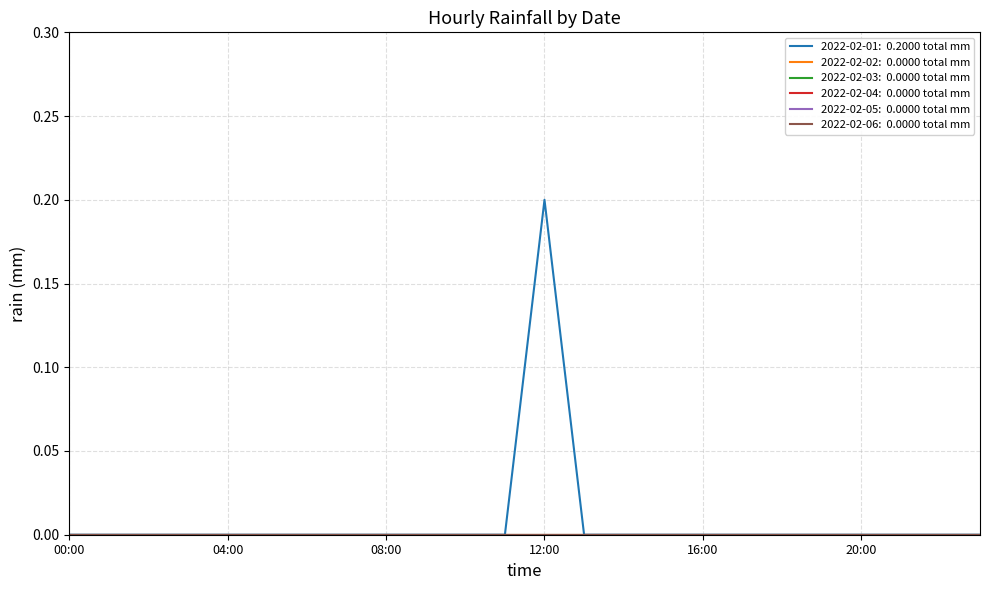

Does the chart have visible grid lines?

Yes